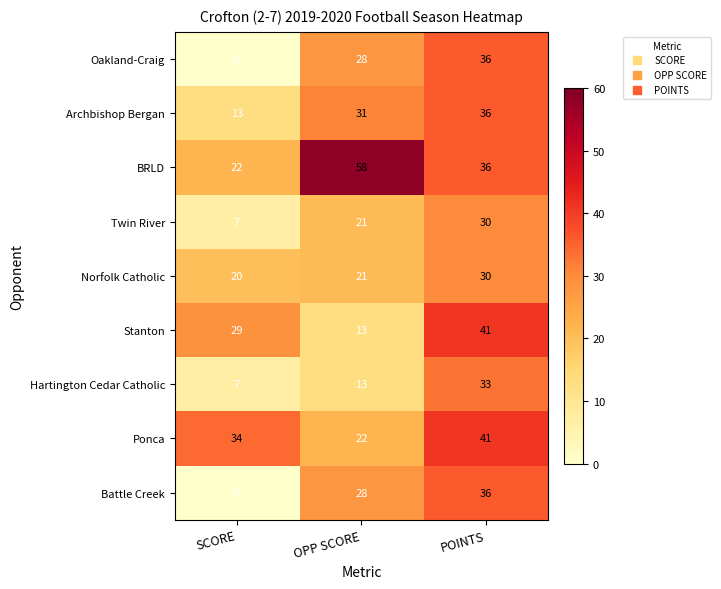

At how many categories does at least one series exceed 0?

3